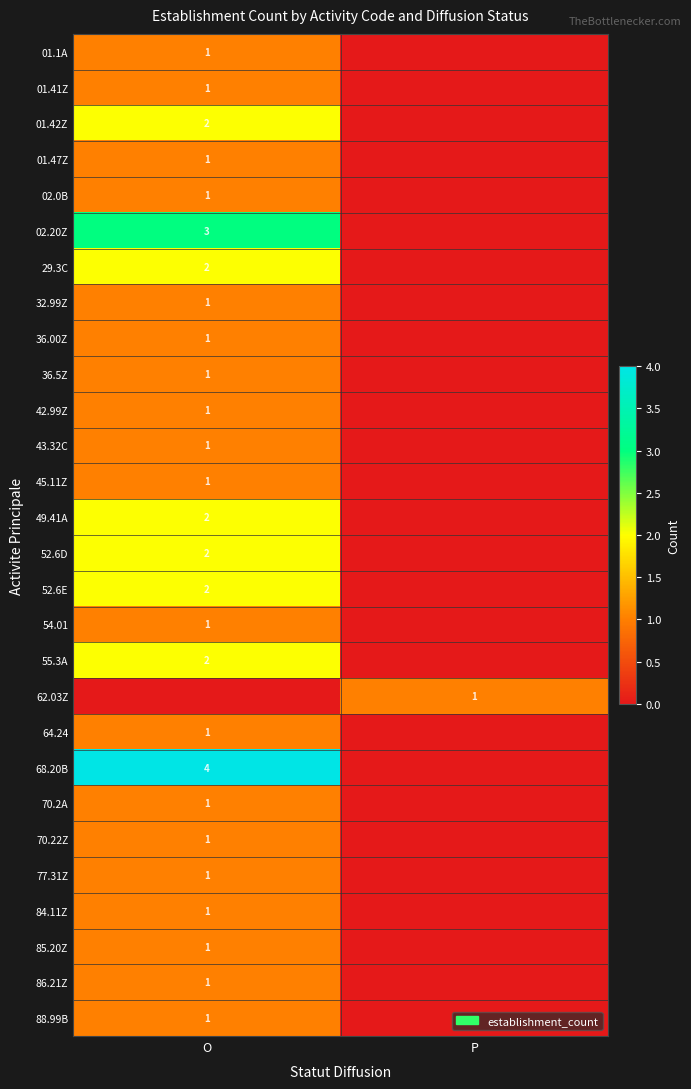

True or false: 49.41A has a value of 2 at O.

True